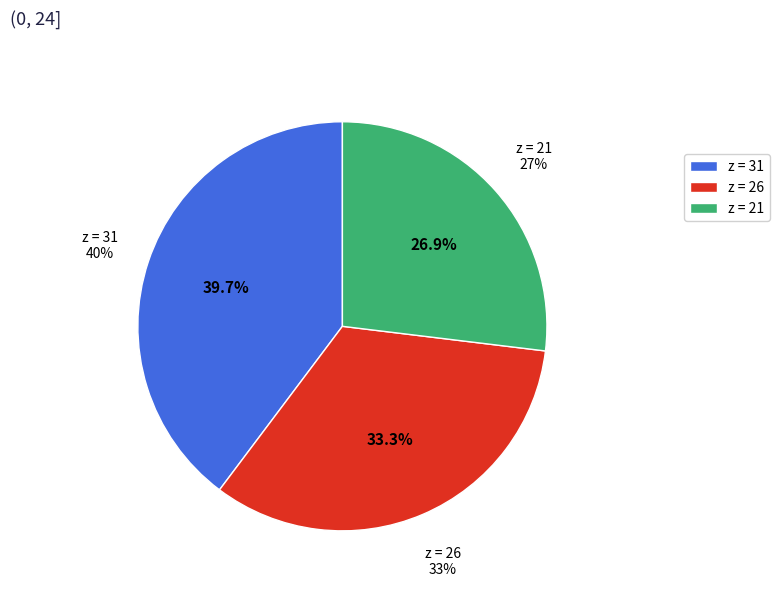

Is the sum of z=21 and z=26 greater than half?

Yes